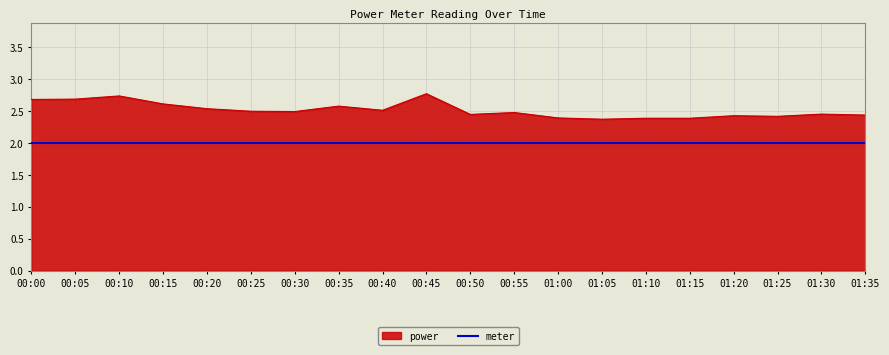

Is it true that power equals 2.5 at 01:30?

True